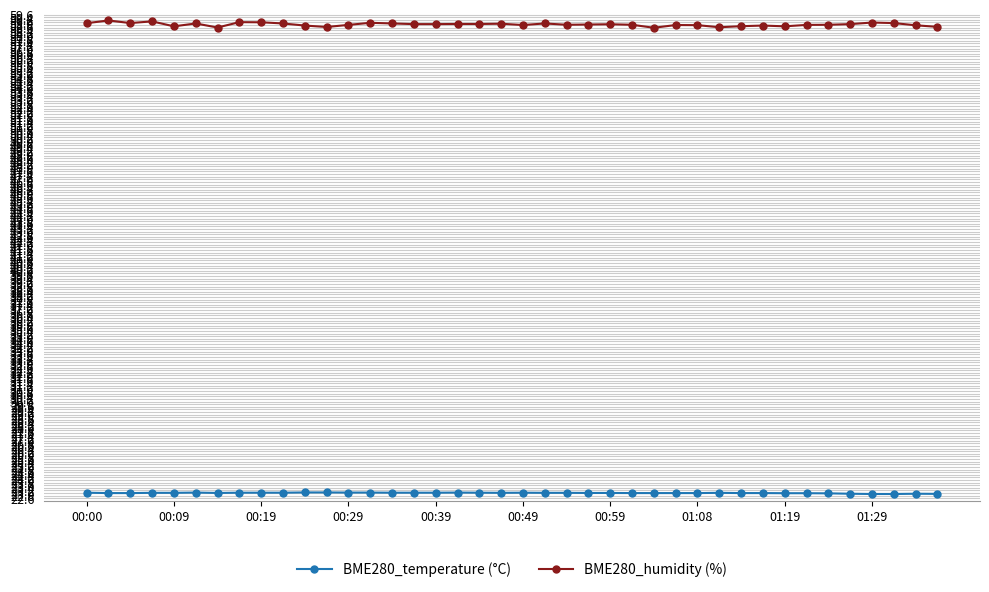

Rank the series by their average value, from highest to lowest.

BME280_humidity (%), BME280_temperature (°C)